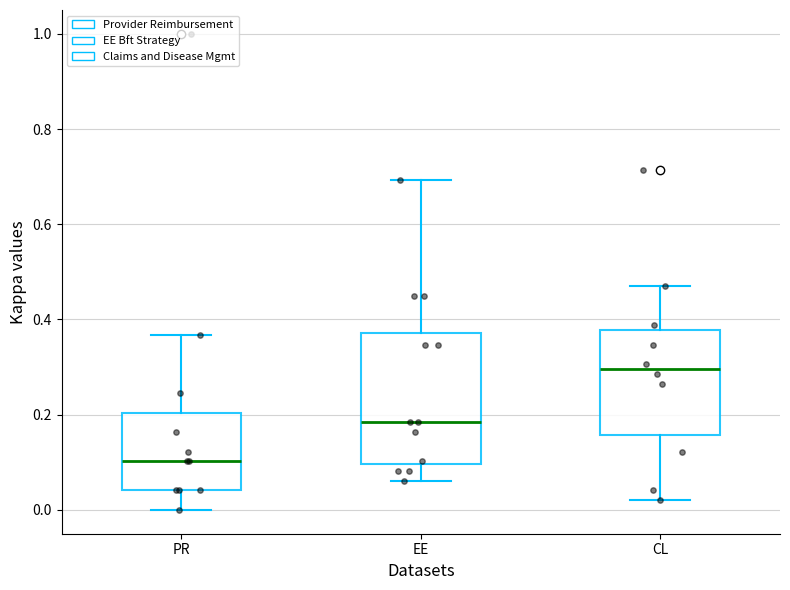

Reading left to right, transcribe this box plot: for each box, give where its median line is, the range the box spans, and where its two whiskers end, as read against the y-axis. The values are not printed on the chart, so give them approximately, as read against the axis.

PR: median 0.10, box 0.04 to 0.20, whiskers 0.00 to 0.36
EE: median 0.18, box 0.10 to 0.38, whiskers 0.06 to 0.70
CL: median 0.30, box 0.16 to 0.38, whiskers 0.02 to 0.46